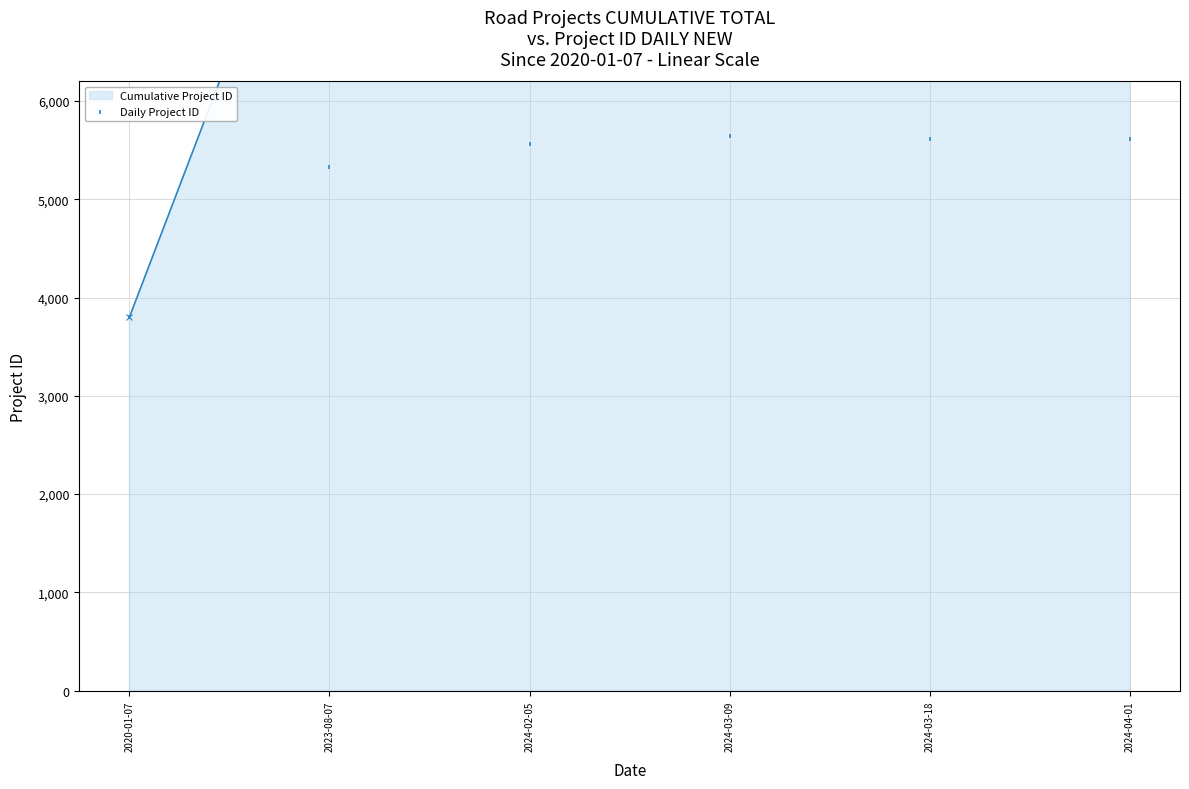

Which series reaches the minimum Y coordinate?

Cumulative Project ID